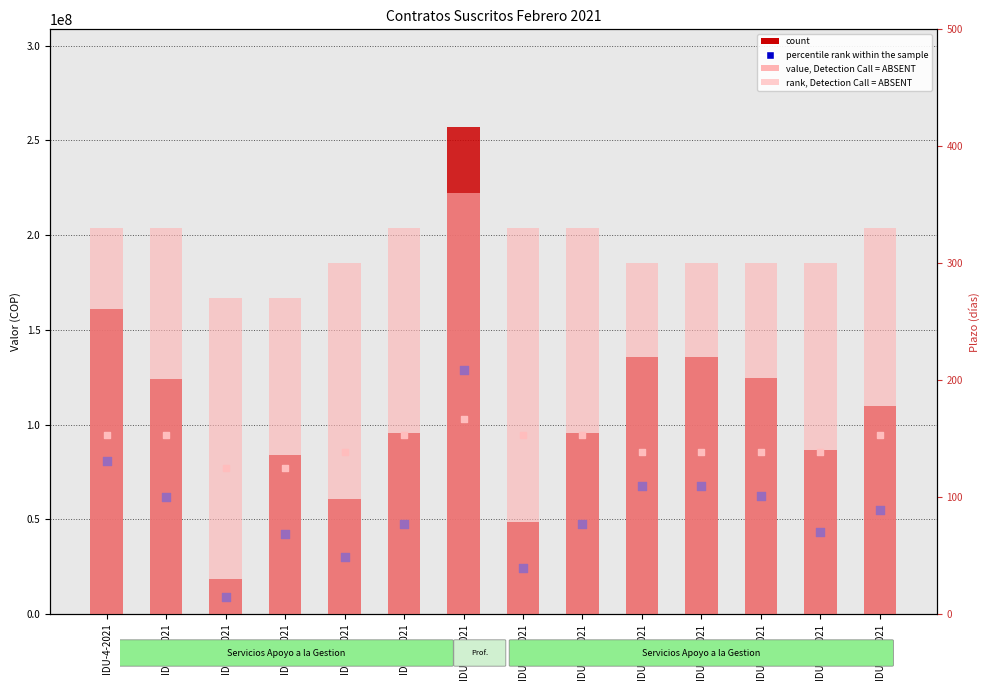

Which series has the largest total across all categories?

count